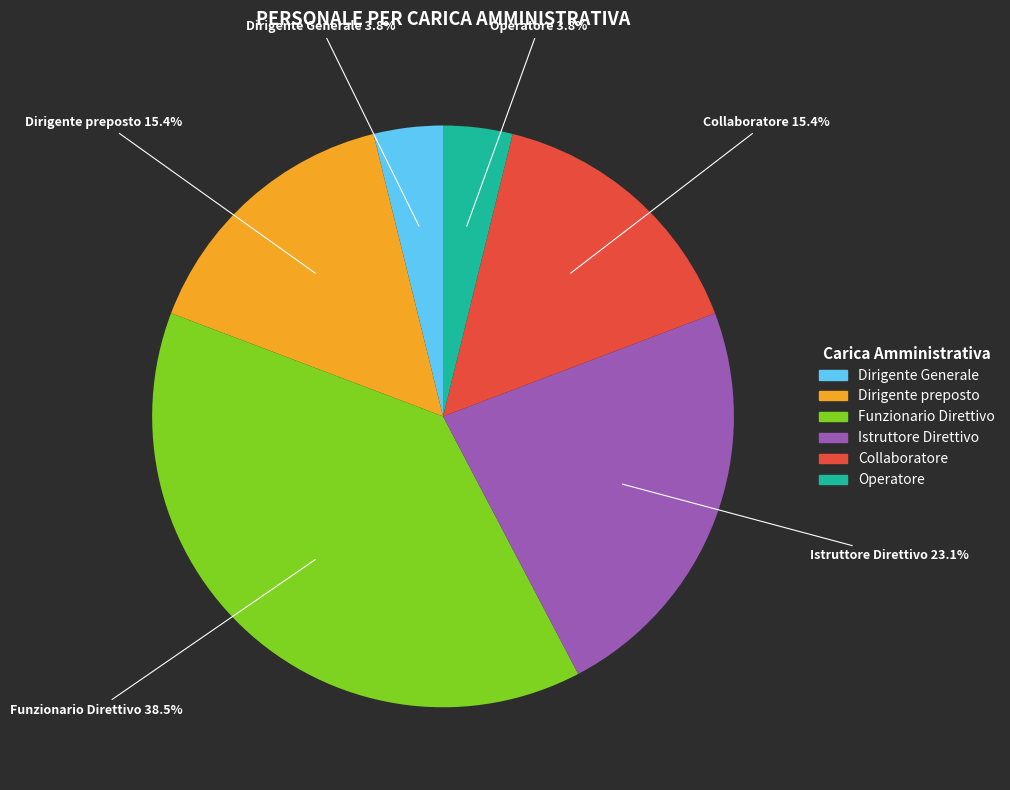

What percentage is the Istruttore Direttivo slice, to the nearest percent?

23%